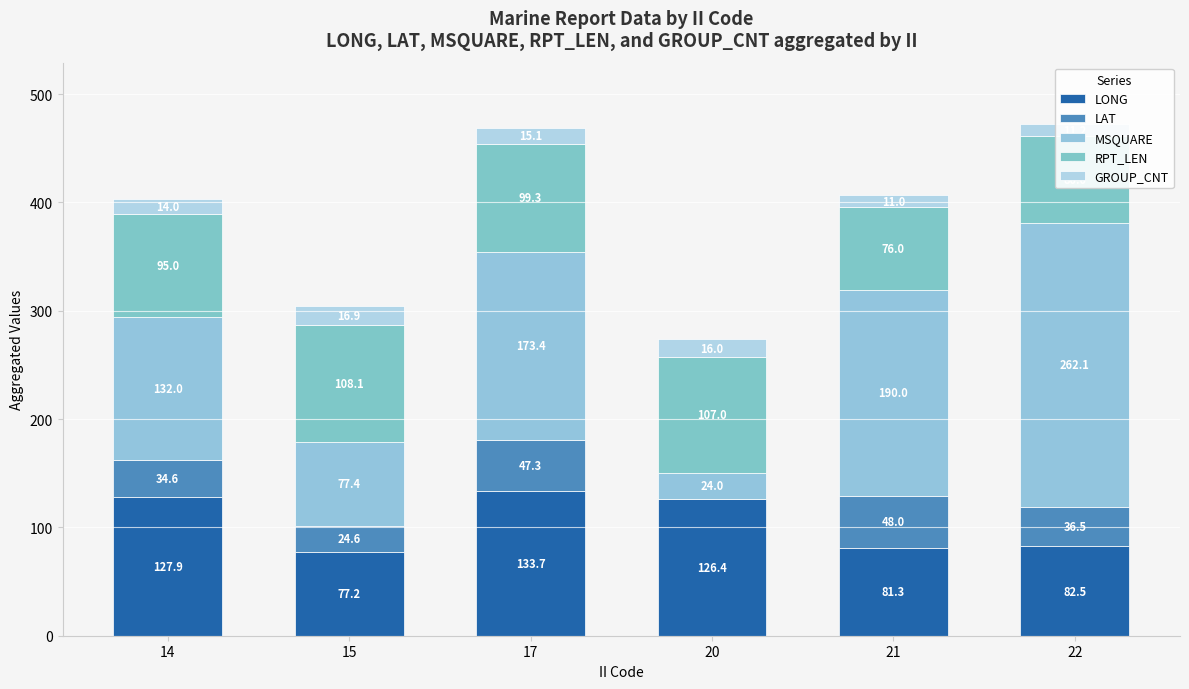

How many data points in LONG are above 126?

3